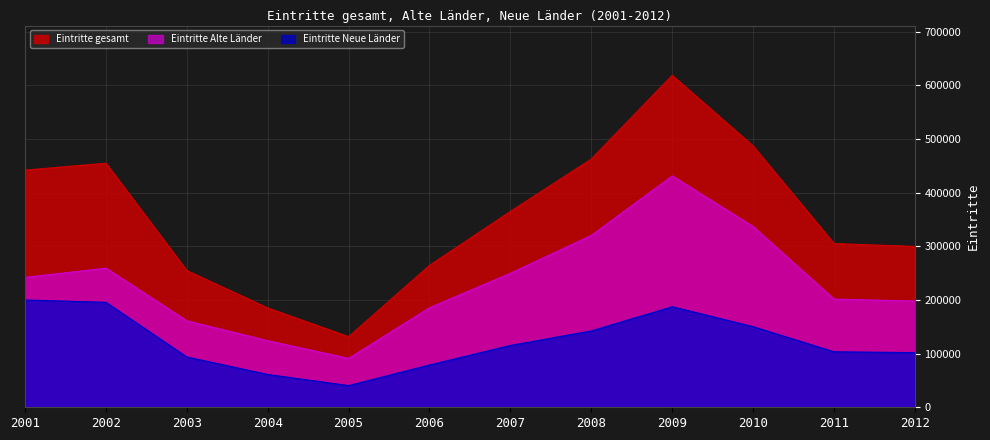

Reading left to right, extract all data points from this chart.

Eintritte gesamt: 441907	454699	254718	185041	131521	264343	364894	462532	618435	486795	304991	299652
Eintritte Alte Länder: 242012	259166	161042	123952	91096	185457	249675	320217	431065	336627	201560	197840
Eintritte Neue Länder: 199895	195533	93676	61089	40425	78886	115219	142315	187370	150168	103431	101812